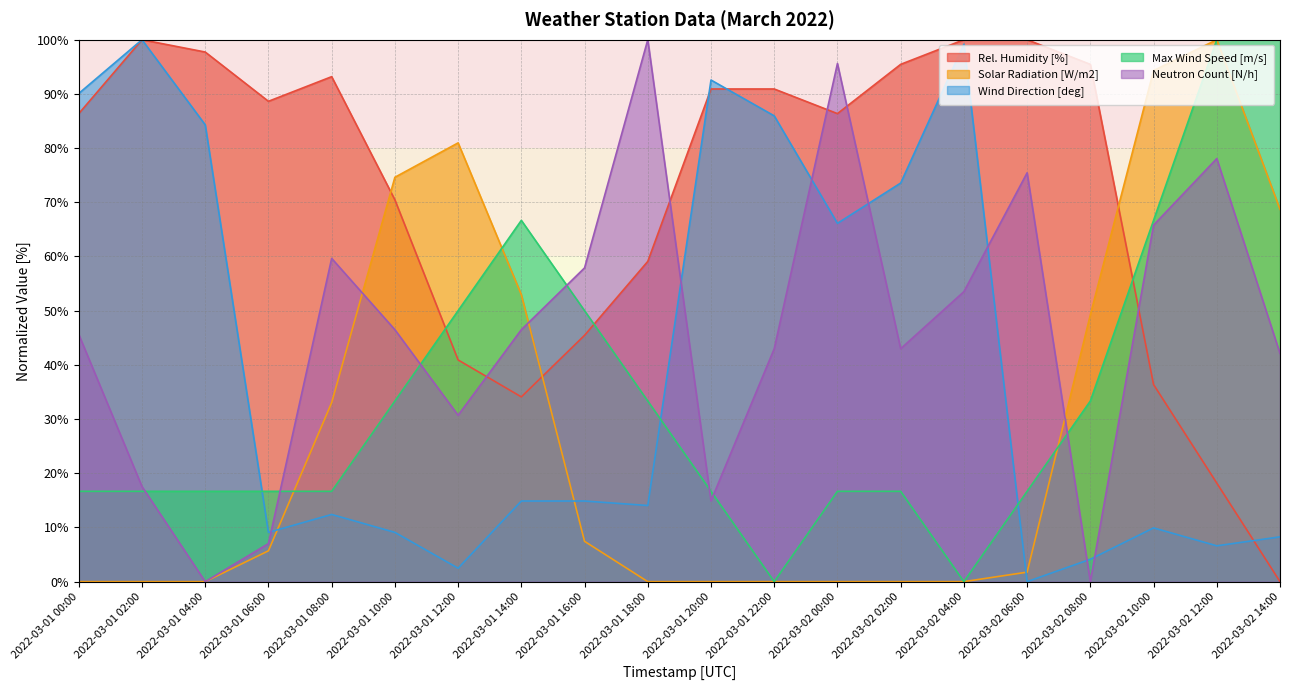

What are all the series names shown in the legend?

Rel. Humidity [%], Solar Radiation [W/m2], Wind Direction [deg], Max Wind Speed [m/s], Neutron Count [N/h]